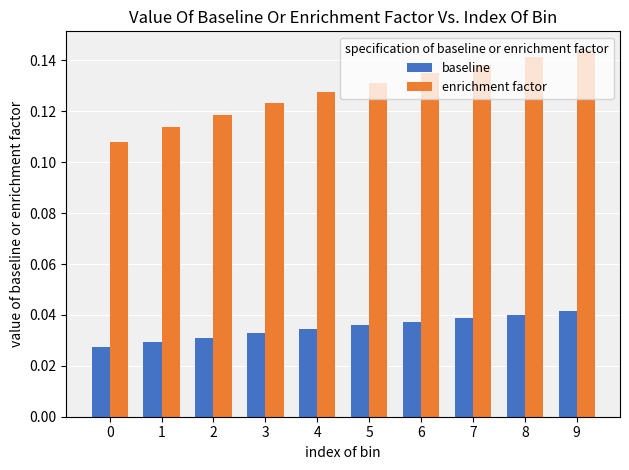

What is the sum of all enrichment factor values?

1.3